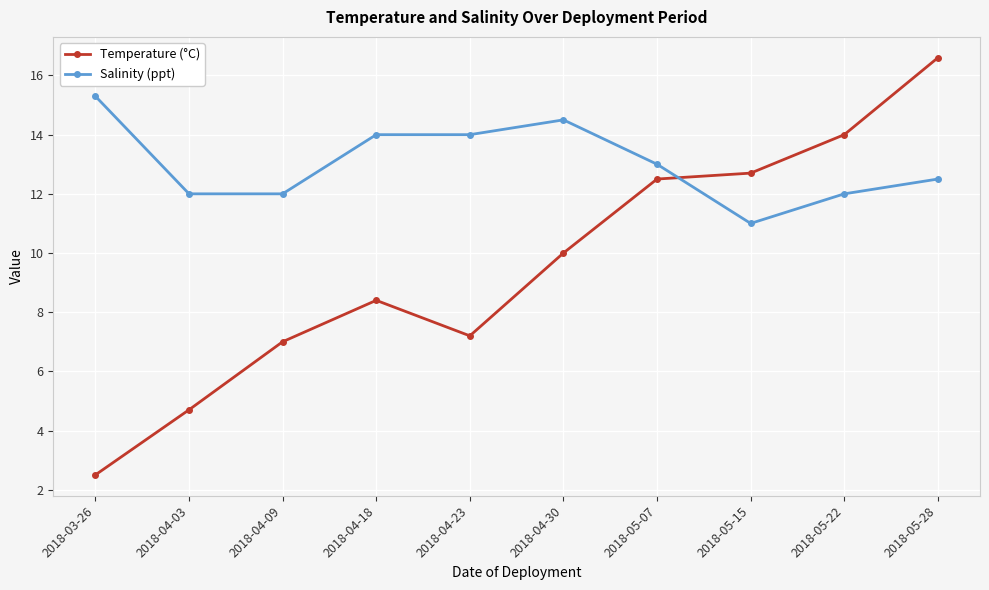

At which label is Salinity (ppt) closest to 13?

2018-05-07